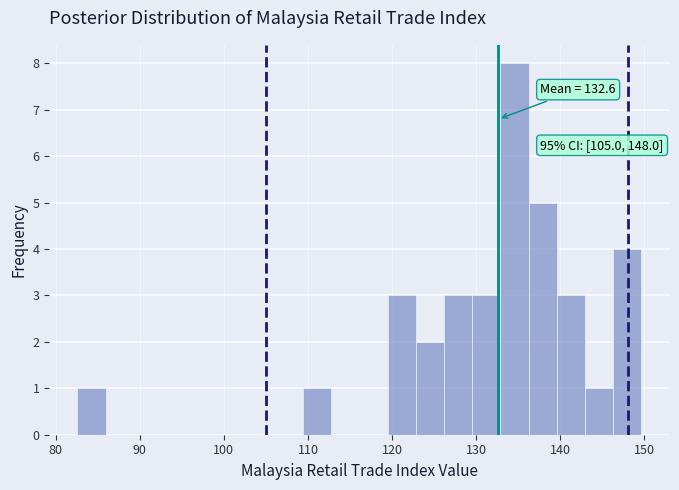

Read against the x-axis, roughly where is the centre of the tallest bar?

135